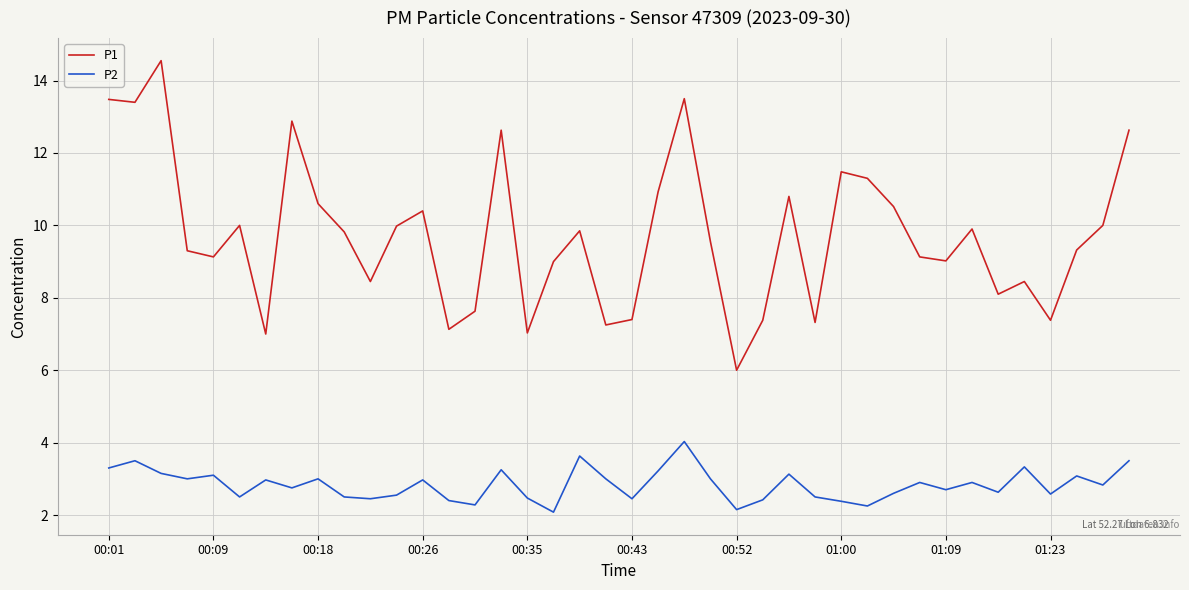

What is the average value of the P2 series?

2.8